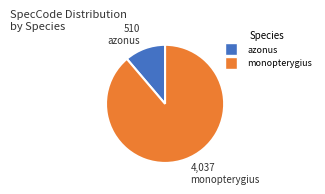

Combined, do azonus and monopterygius account for over 50%?

Yes